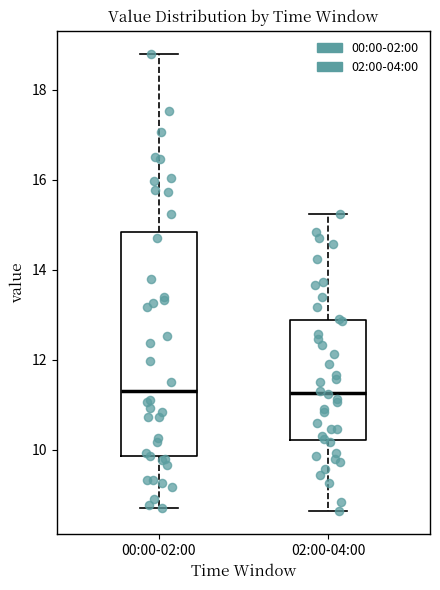

Which box is the tallest, from its lower edge to its upper edge?

00:00-02:00